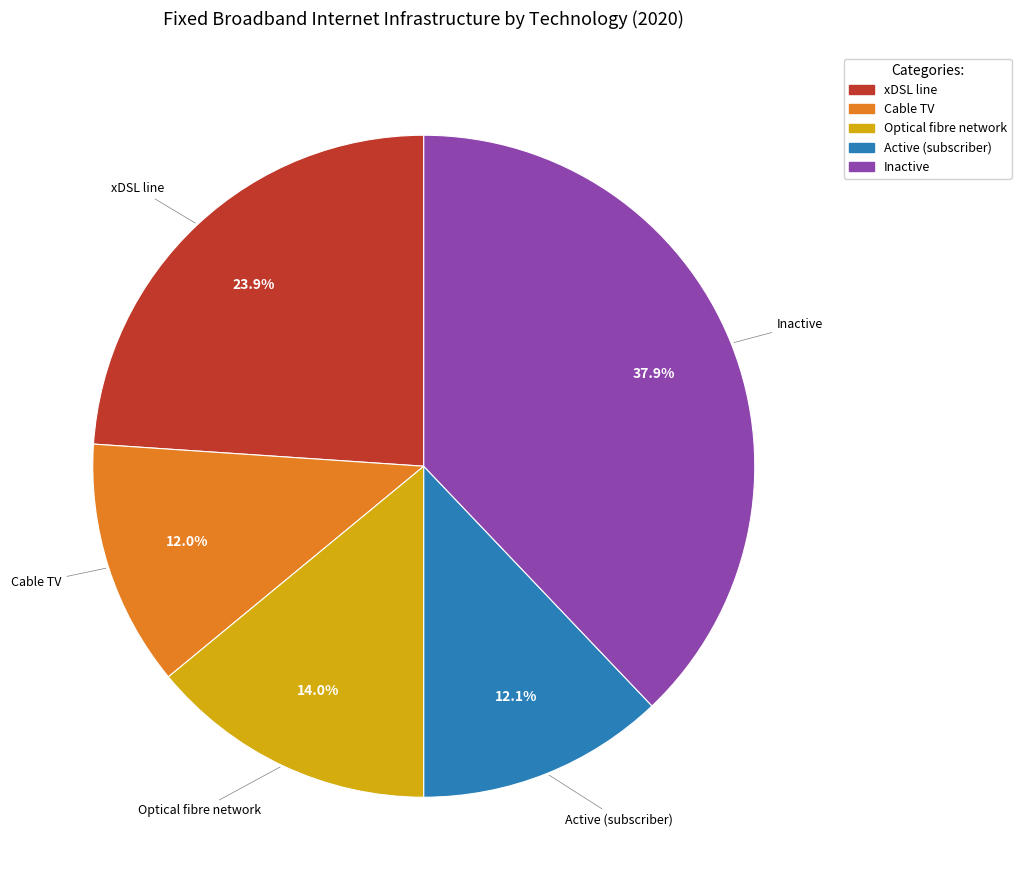

Between Active (subscriber) and Optical fibre network, which is larger?

Optical fibre network